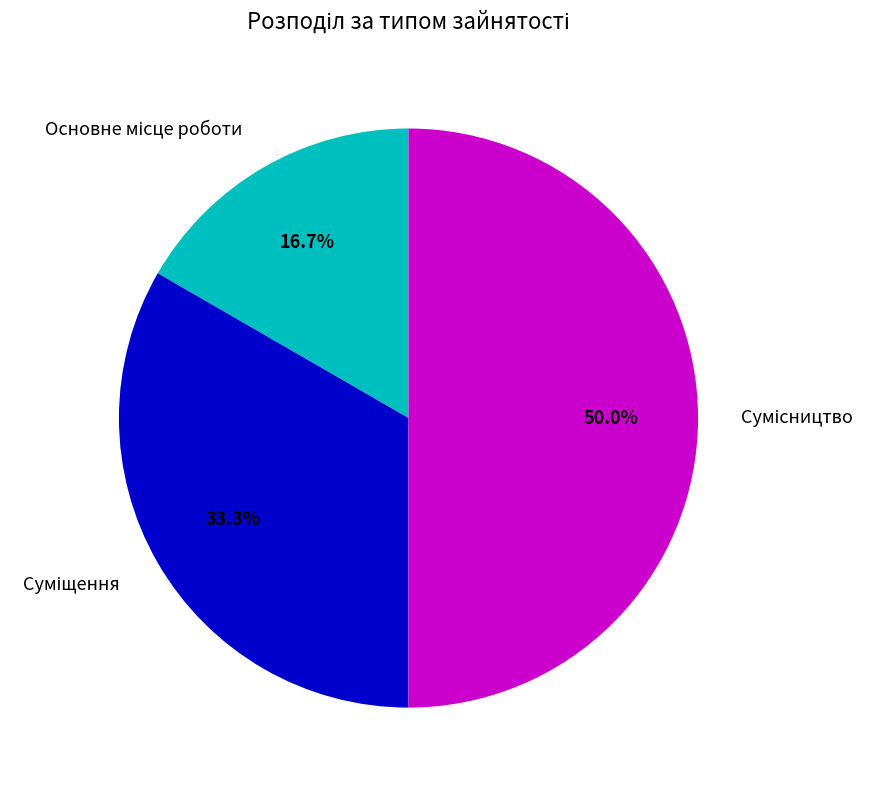

How much of the chart is everything except Основне місце роботи?

83.3%